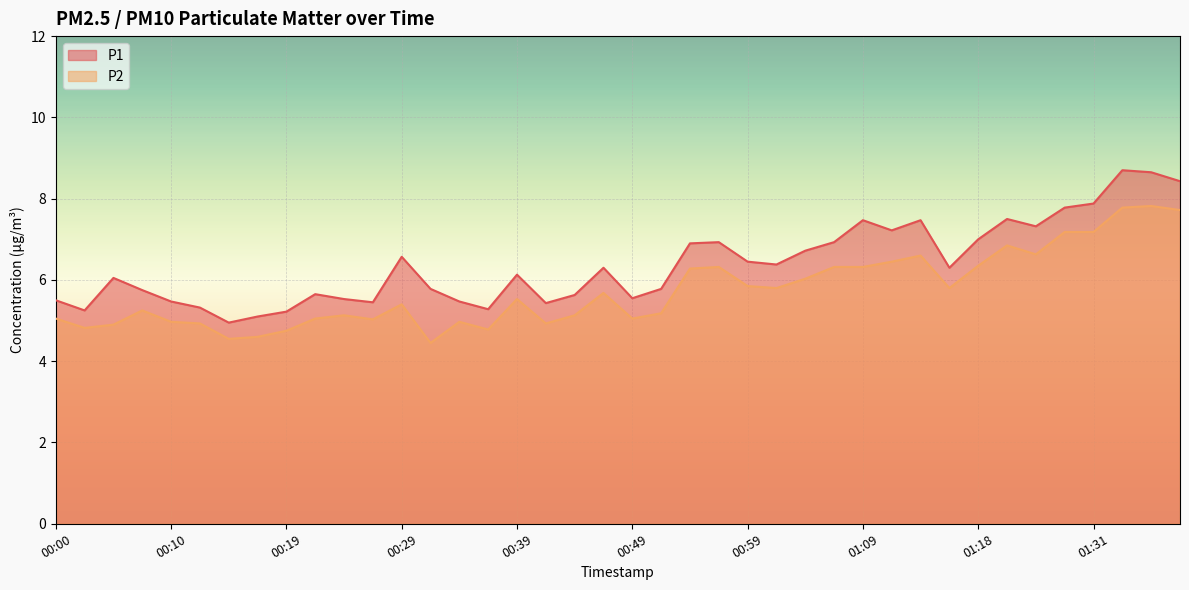

Where is the first local maximum for P2?

00:07